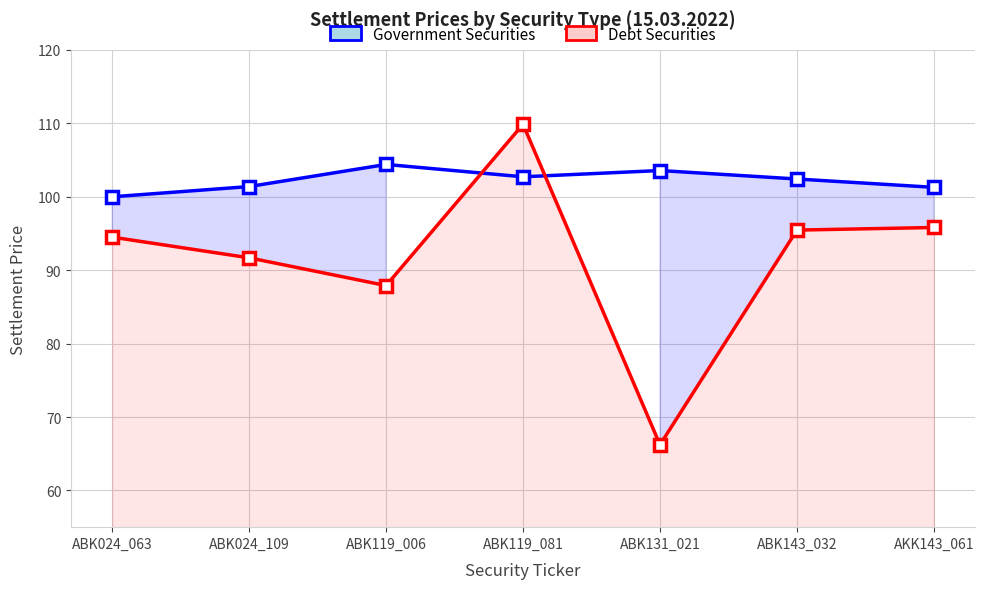

Is the value of Debt Securities at ABK119_006 greater than the value of Government Securities at ABK024_109?

No